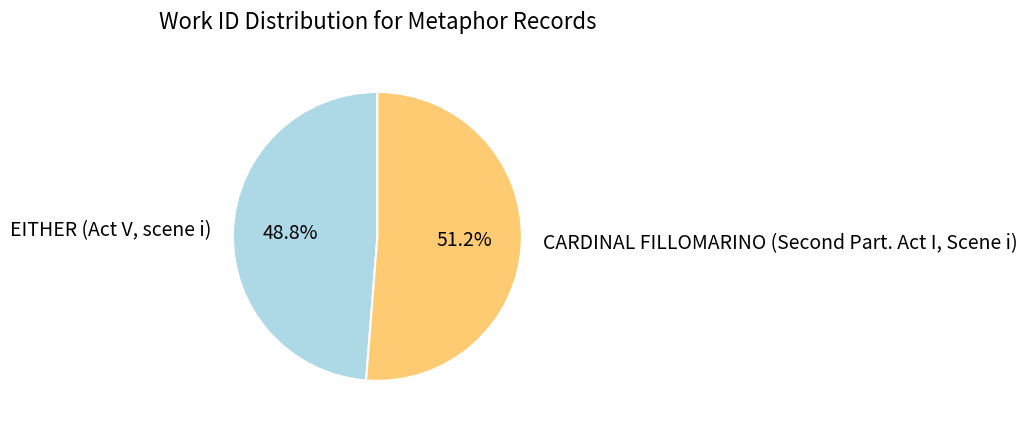

To the nearest percent, what is the difference between the largest and smallest slice percentages?

2%